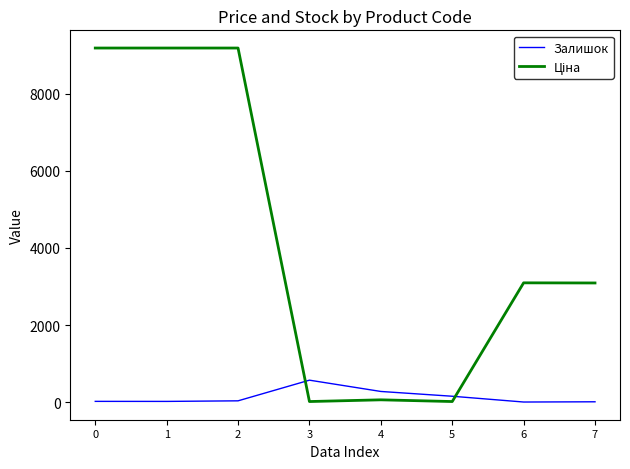

What is the difference between the maximum and minimum values in the Залишок series?

567.0